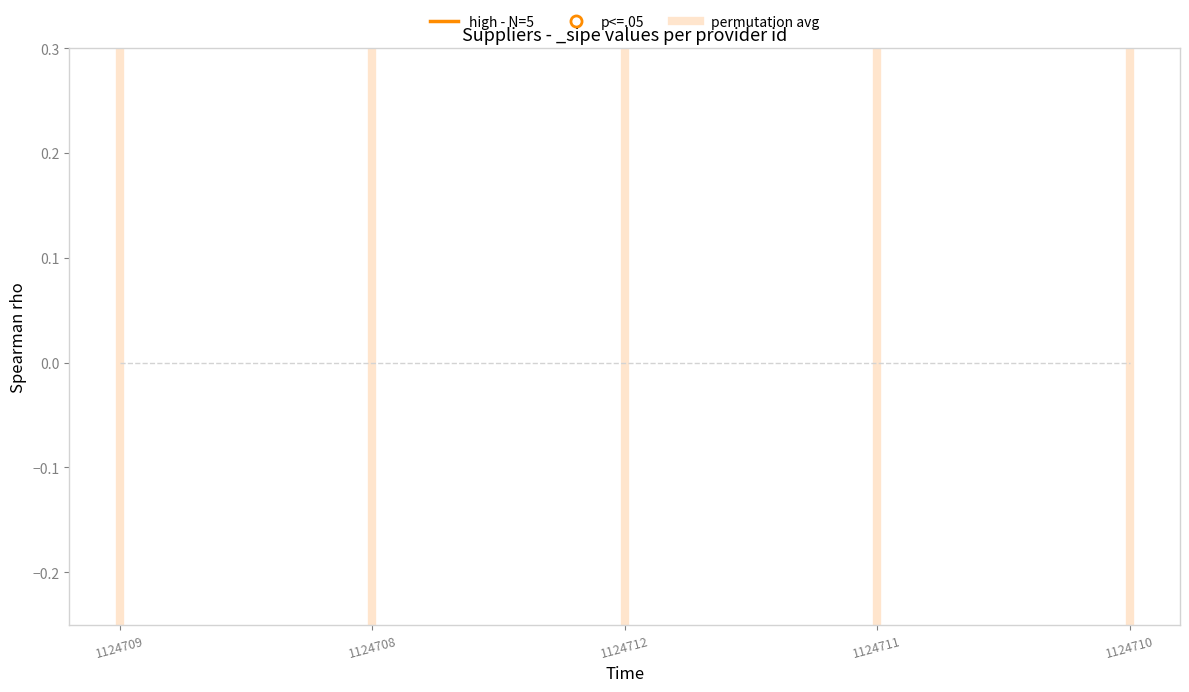

At which category is the sum across all series the highest?

1124709